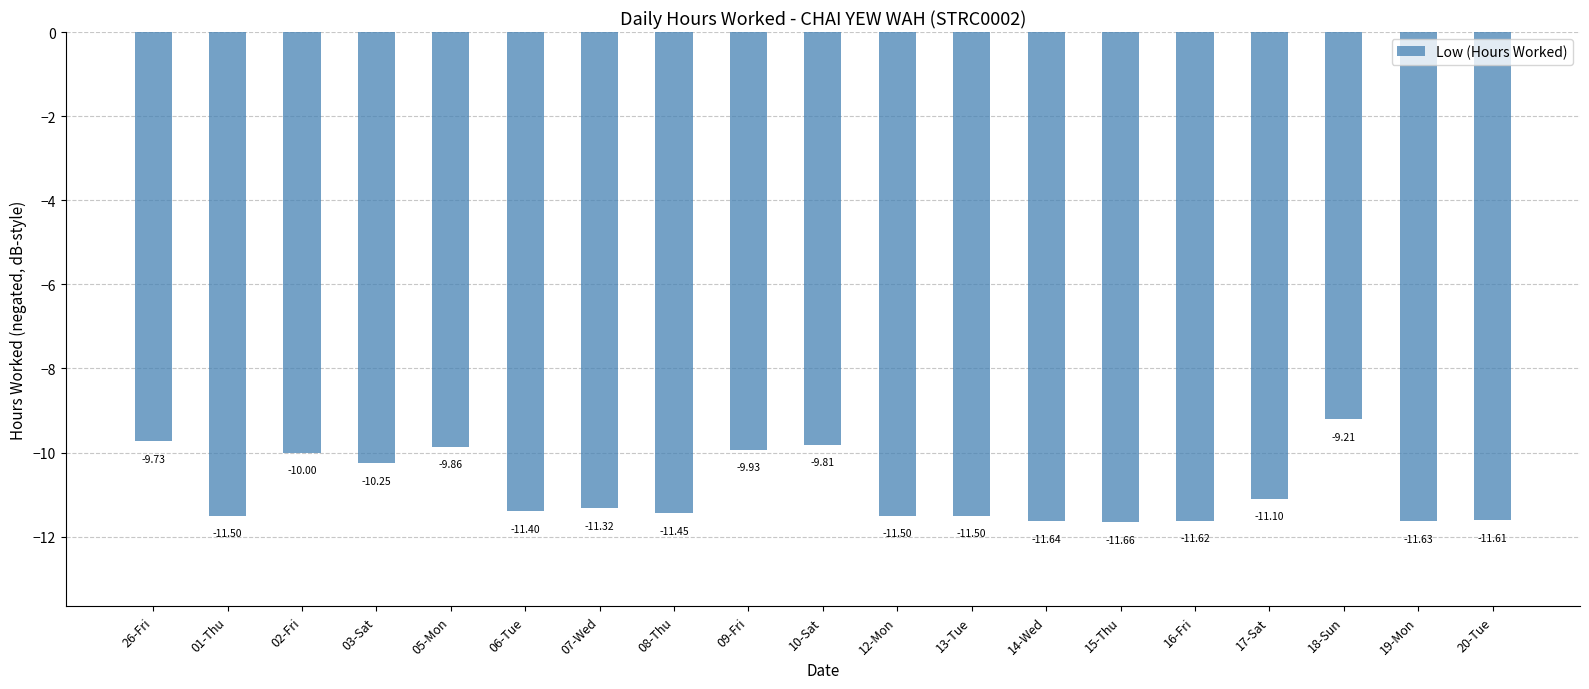

Which has a higher value, 17-Sat or 14-Wed?

17-Sat